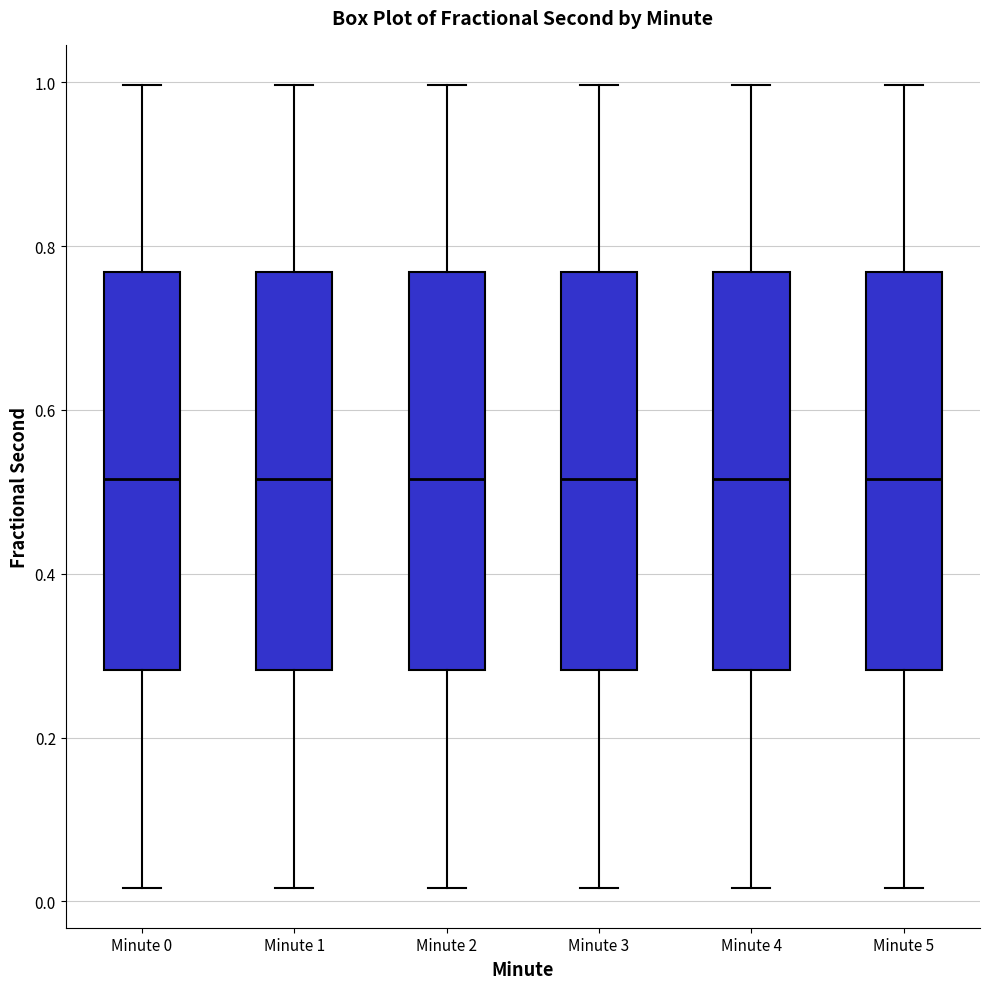

Where does the upper whisker of the box for Minute 0 end on the y-axis? The values are not printed on the chart, so give them approximately, as read against the axis.

1.00